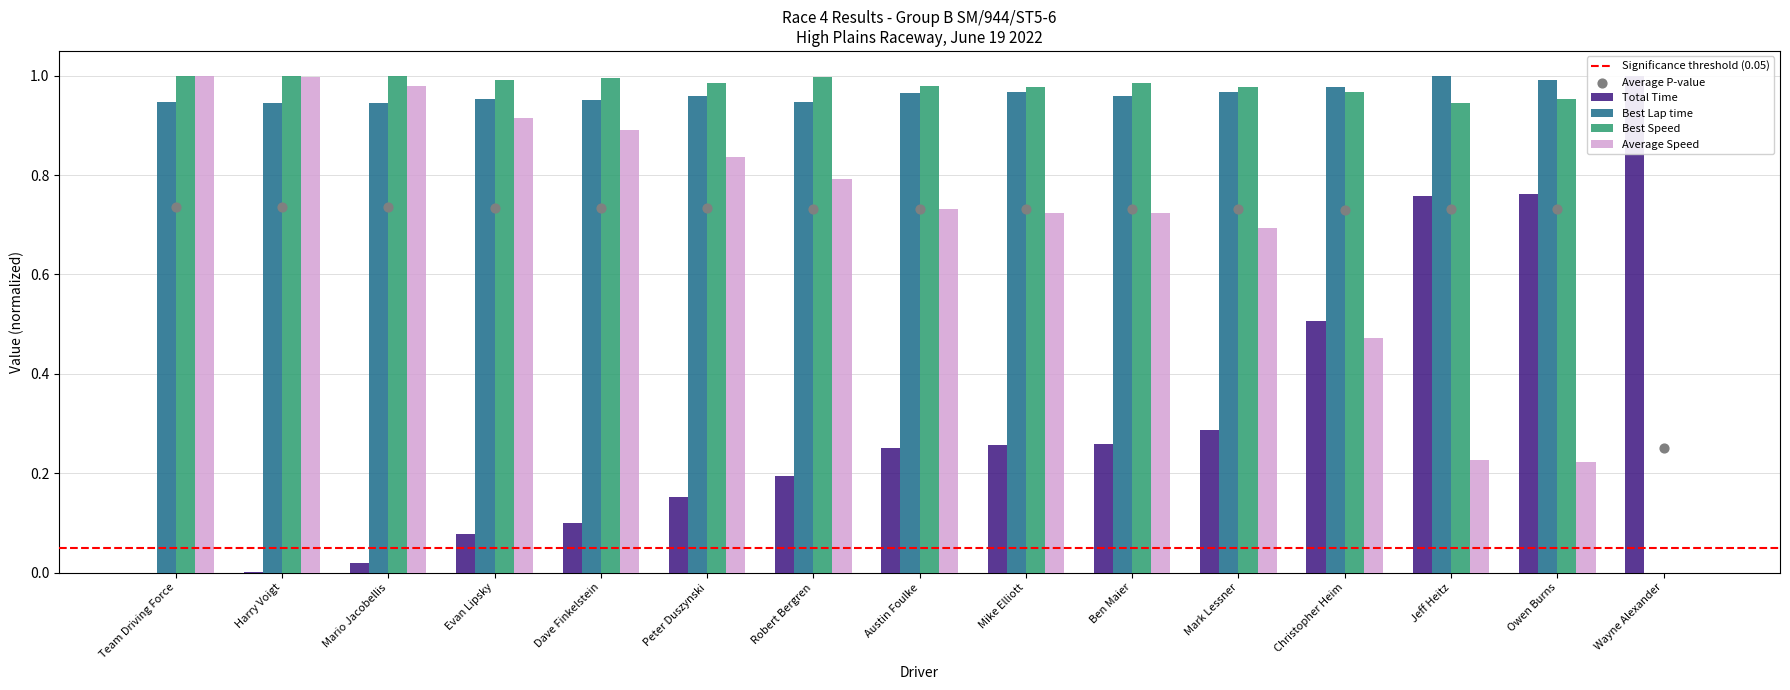

Which series reaches the minimum Y coordinate?

Total Time